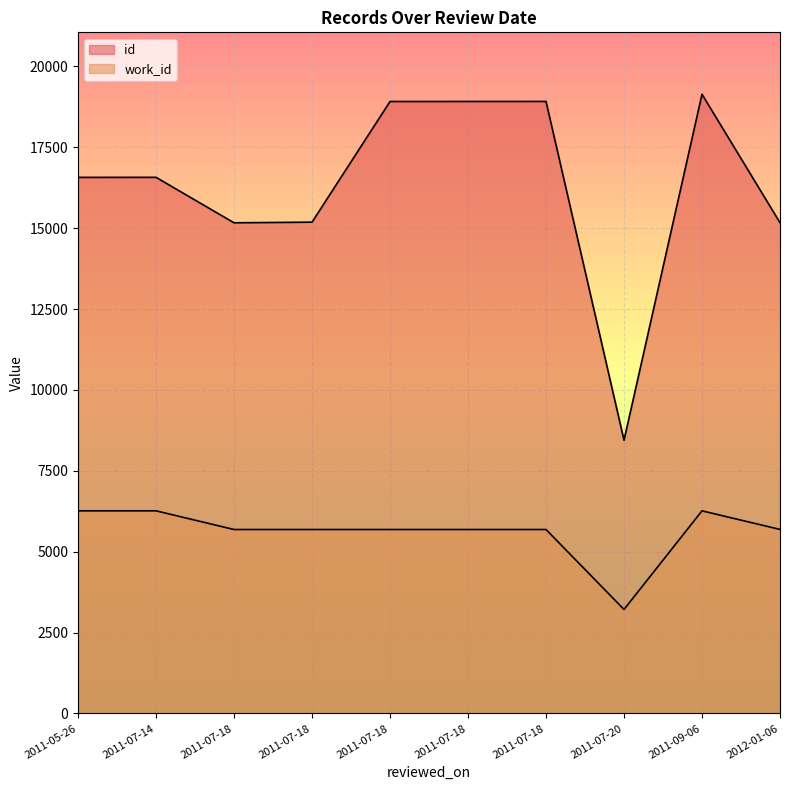

True or false: id and work_id intersect in this chart.

False